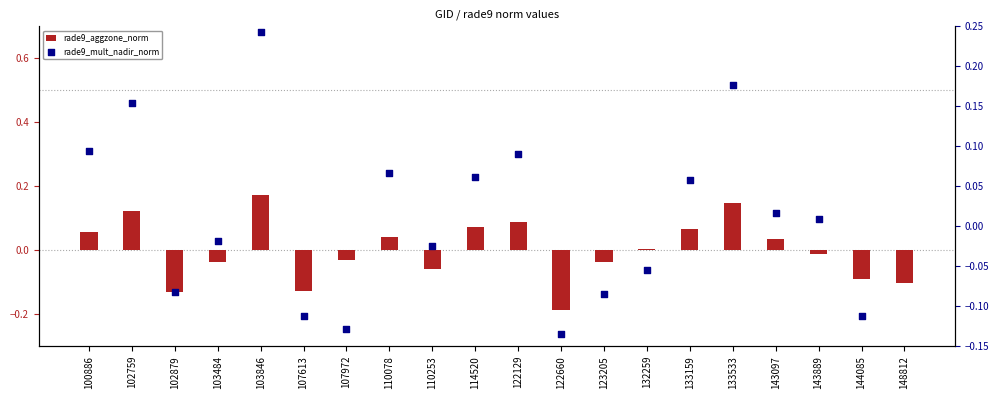

Which series contains the lowest Y value?

rade9_mult_nadir_norm